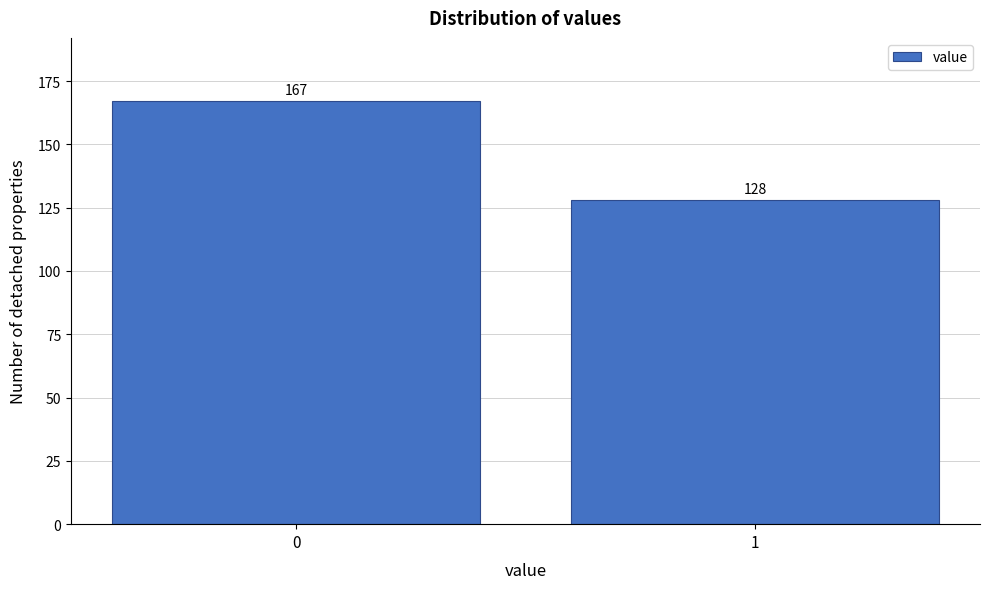

Reading right to left, what are all the values shown in this chart?

1=128	0=167